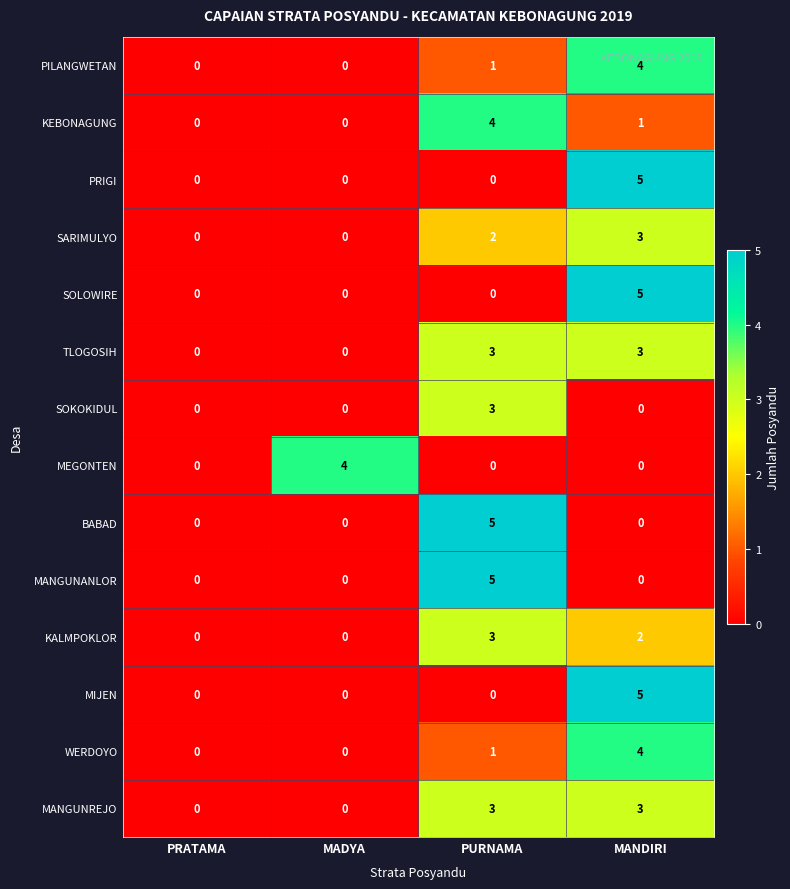

At which label does KALMPOKLOR first exceed 2?

PURNAMA